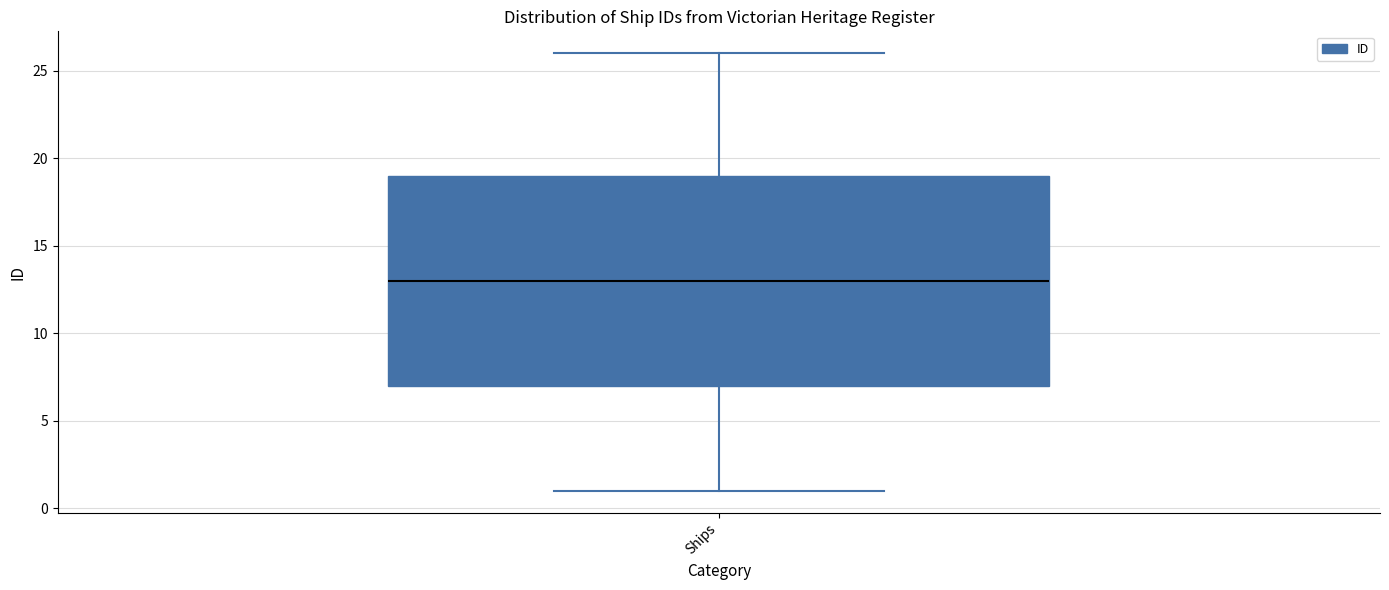

Transcribe this box plot: give where the median line is, the range the box spans, and where the two whiskers end, as read against the y-axis. The values are not printed on the chart, so give them approximately, as read against the axis.

median 13, box 7 to 19, whiskers 1 to 26